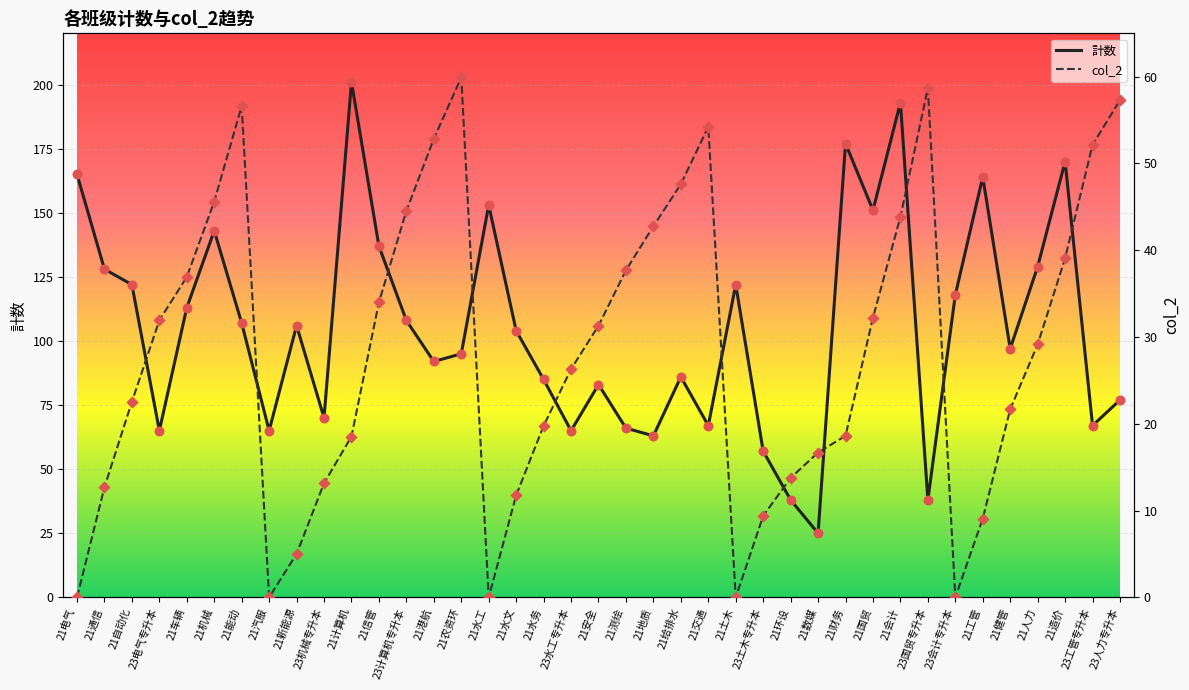

At which category is the sum across all series the highest?

21会计